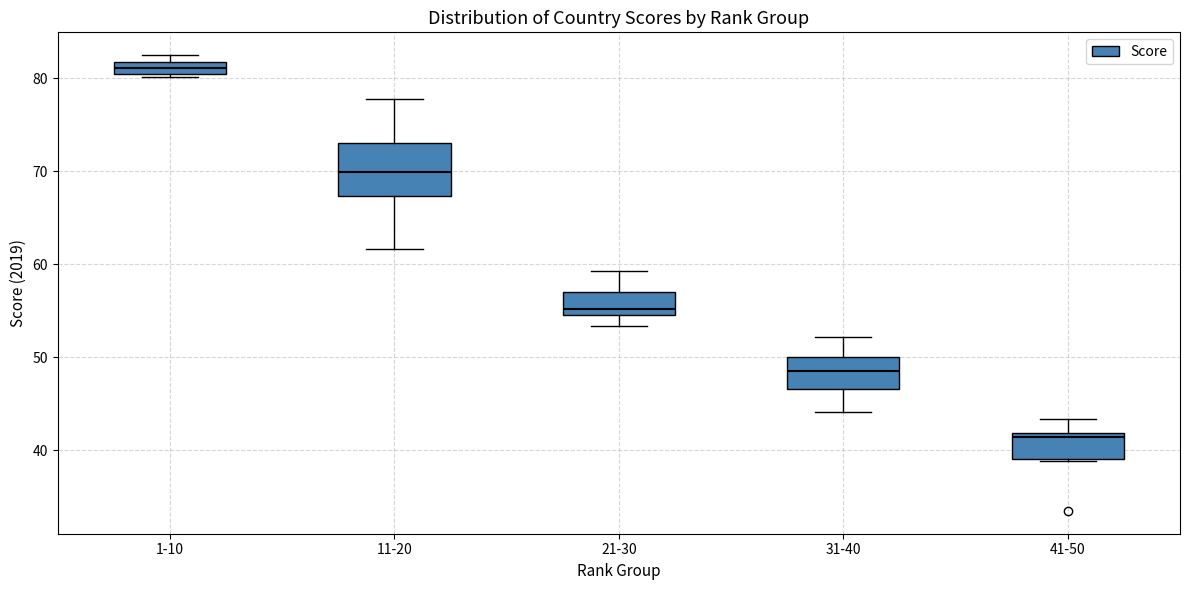

Where does the lower whisker of the box for 31-40 end on the y-axis? The values are not printed on the chart, so give them approximately, as read against the axis.

44